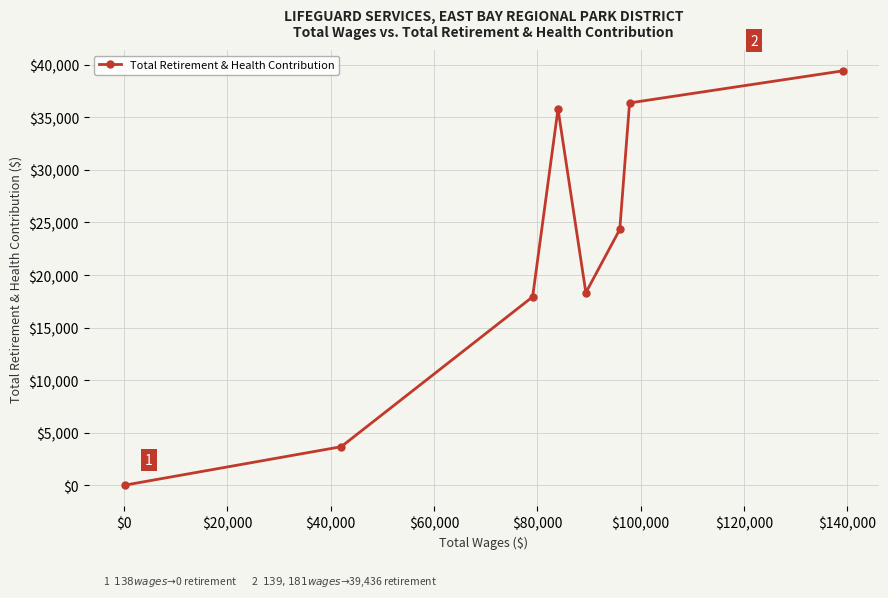

How many interior local peaks (higher than both neighbors) does the data have?

1